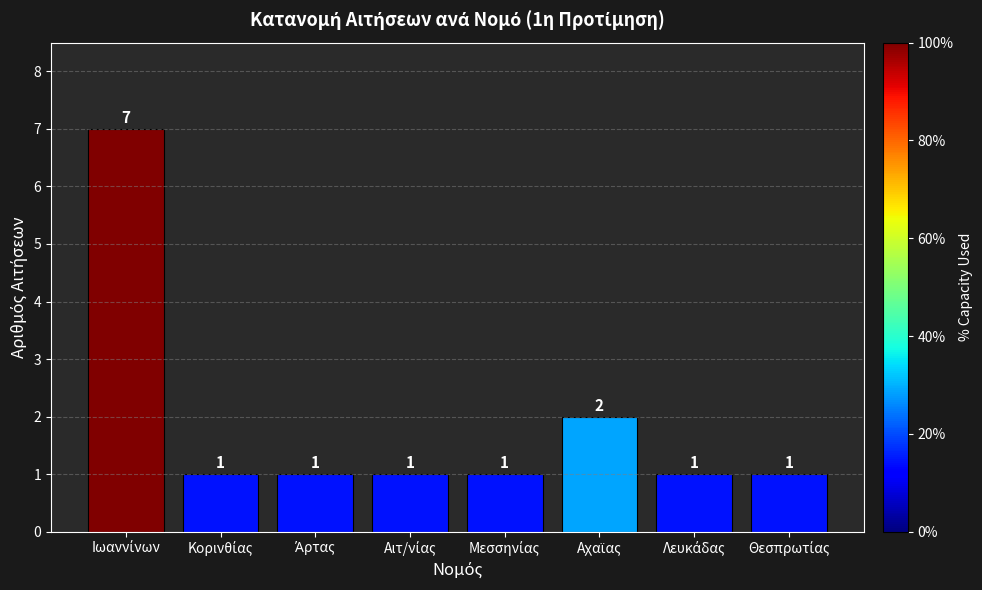

Does the chart contain stacked bars?

No